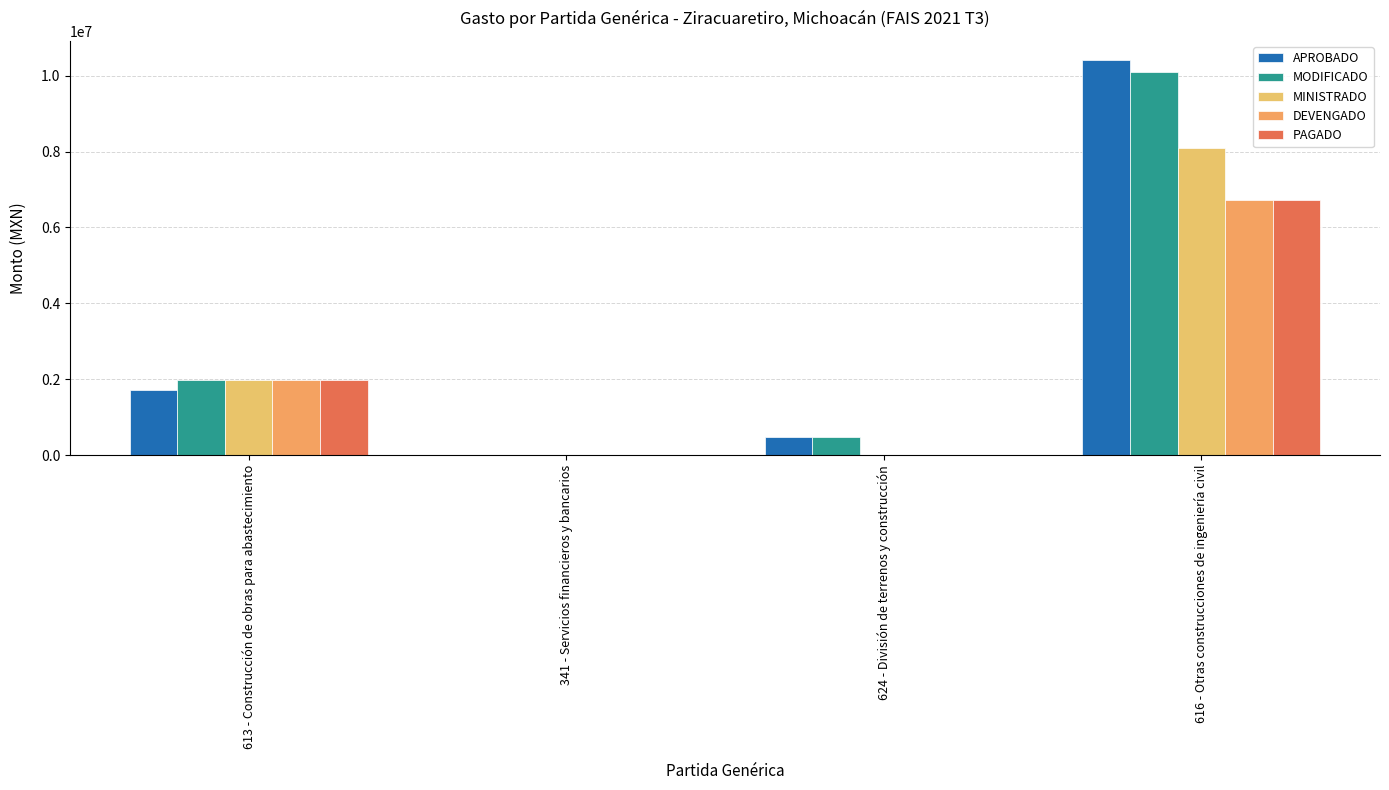

At 613 - Construcción de obras para abastecimiento, list the series in order from smallest to largest.

APROBADO, MODIFICADO, MINISTRADO, DEVENGADO, PAGADO